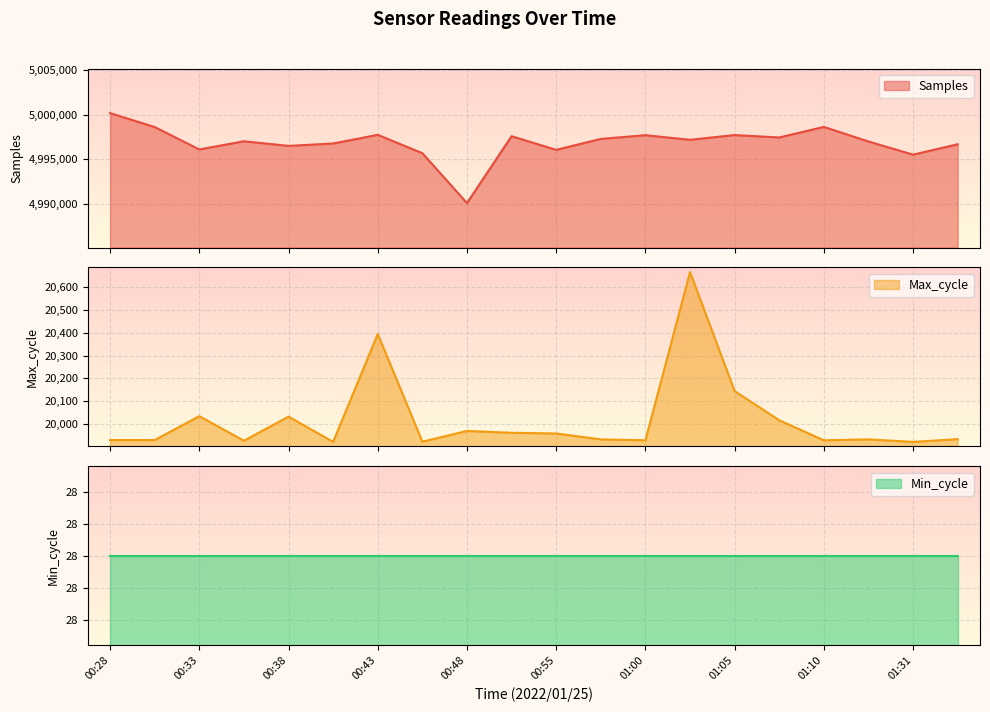

What is the maximum value for Samples?

5000183